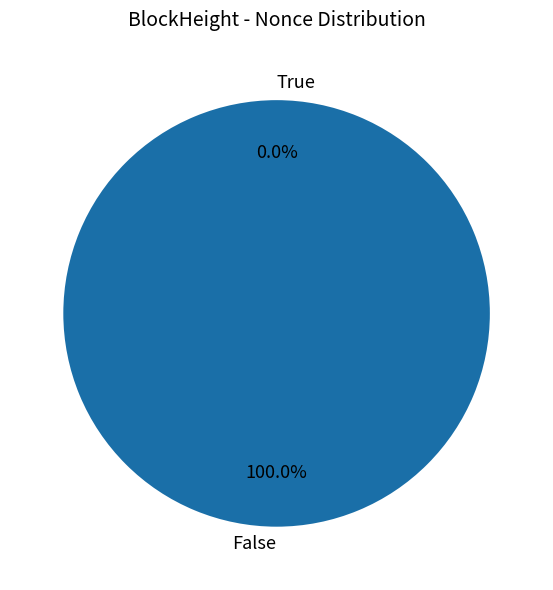

What is the largest slice in the pie chart?

366544